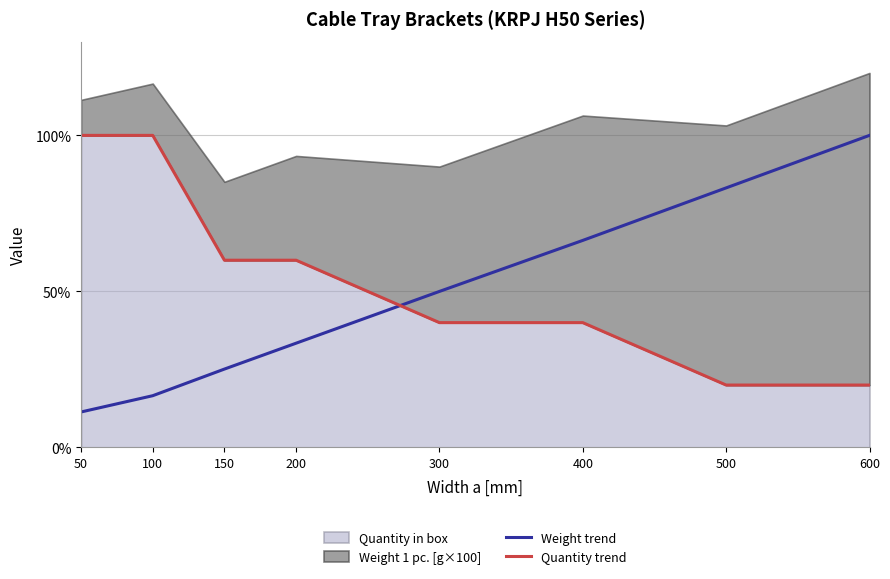

Is it true that Weight trend equals 25.1 at 150?

True